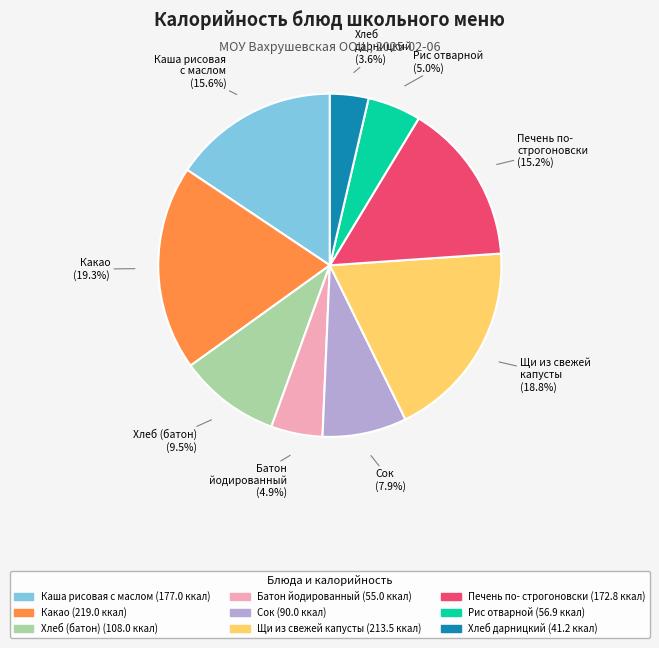

What is the ratio of the value at Щи из свежей капусты to the value at Хлеб дарницкий?

5.2